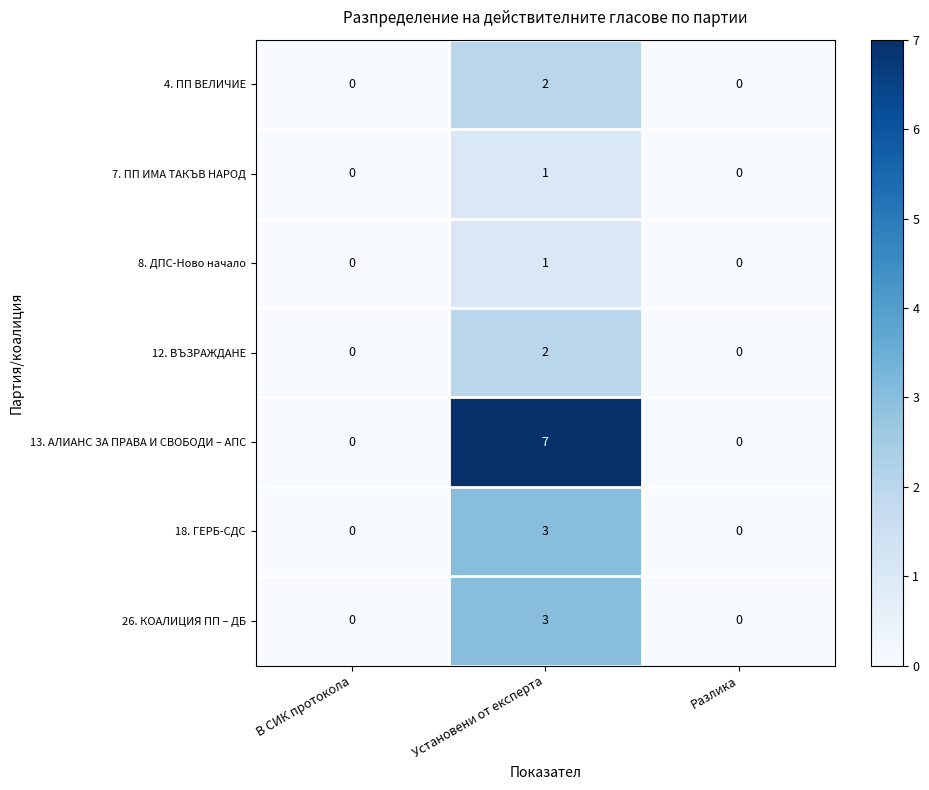

How many 26. КОАЛИЦИЯ ПП – ДБ values are between 0 and 3?

3